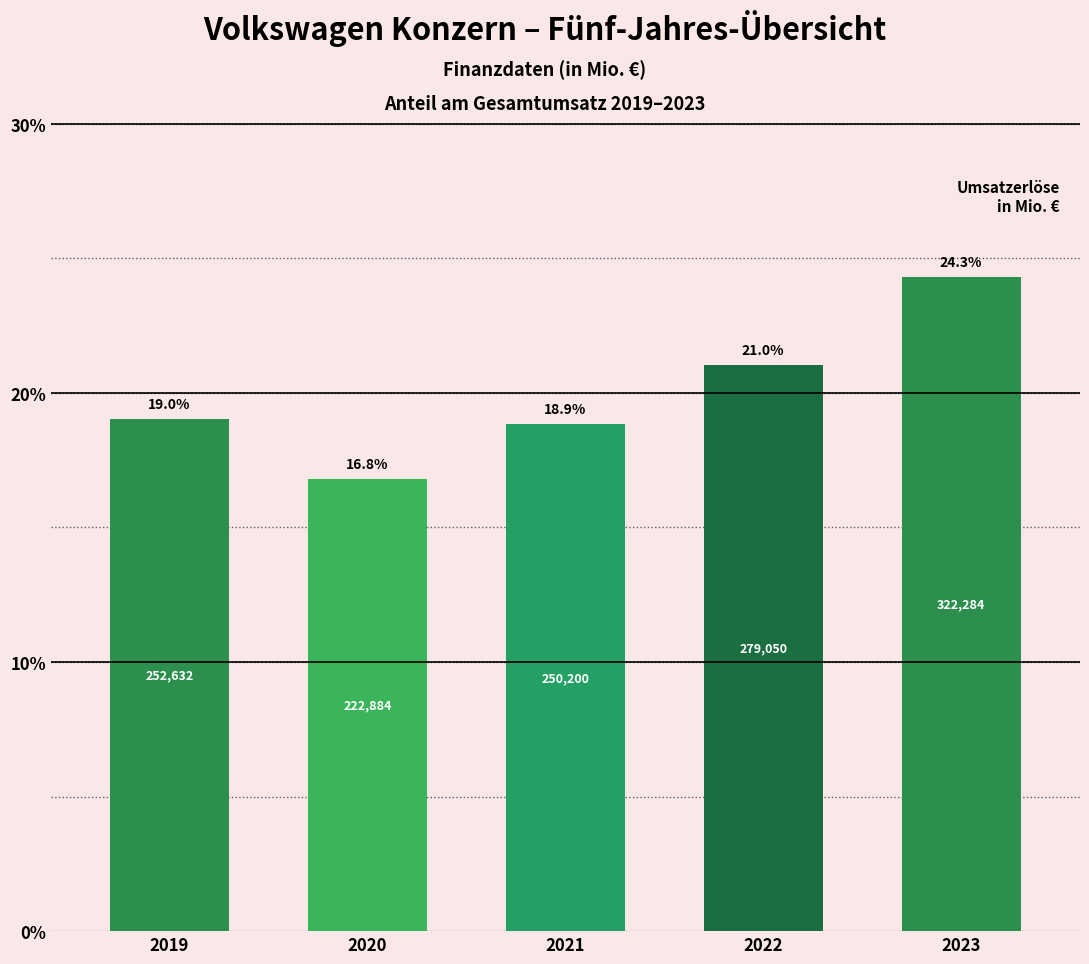

Reading right to left, transcribe all the data shown in this chart.

24.3	21.0	18.9	16.8	19.0